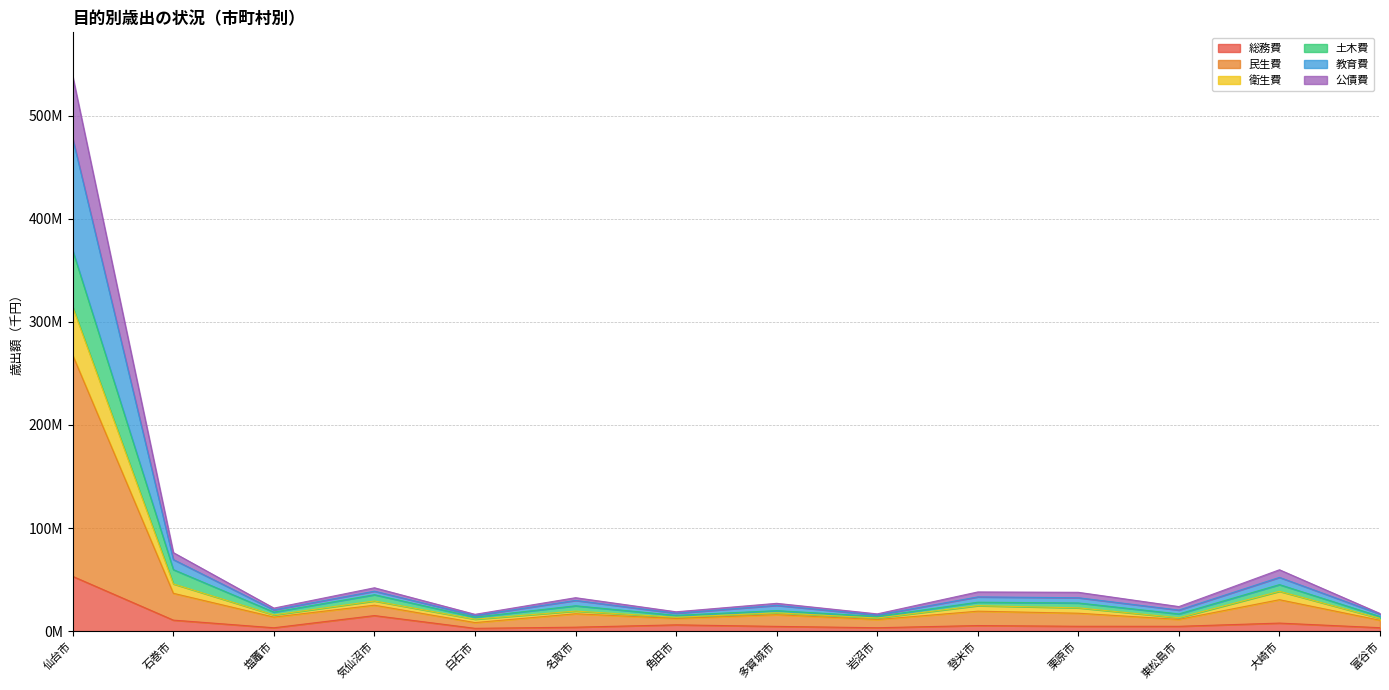

How many data points in 総務費 are less than 4702111?

7